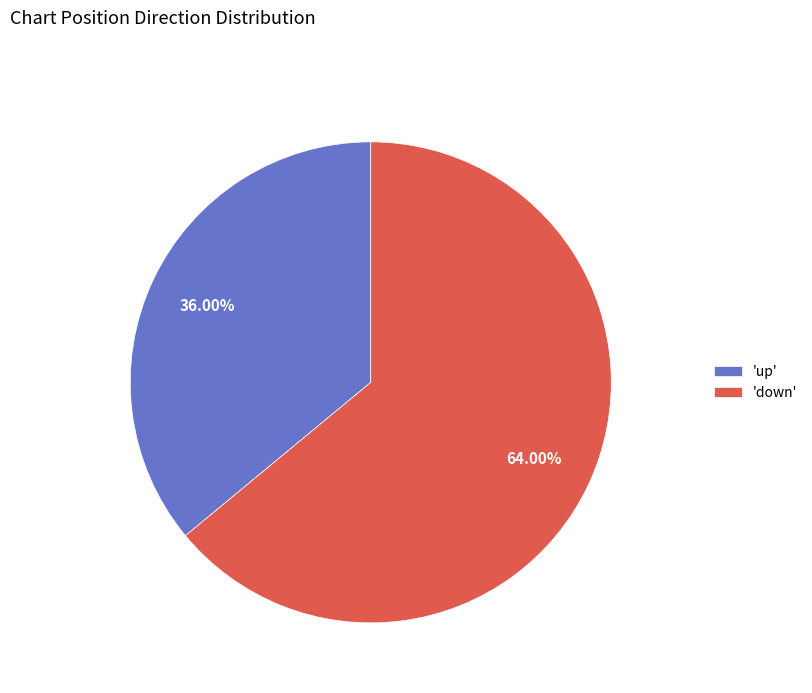

To the nearest percent, what is the average slice percentage?

50%